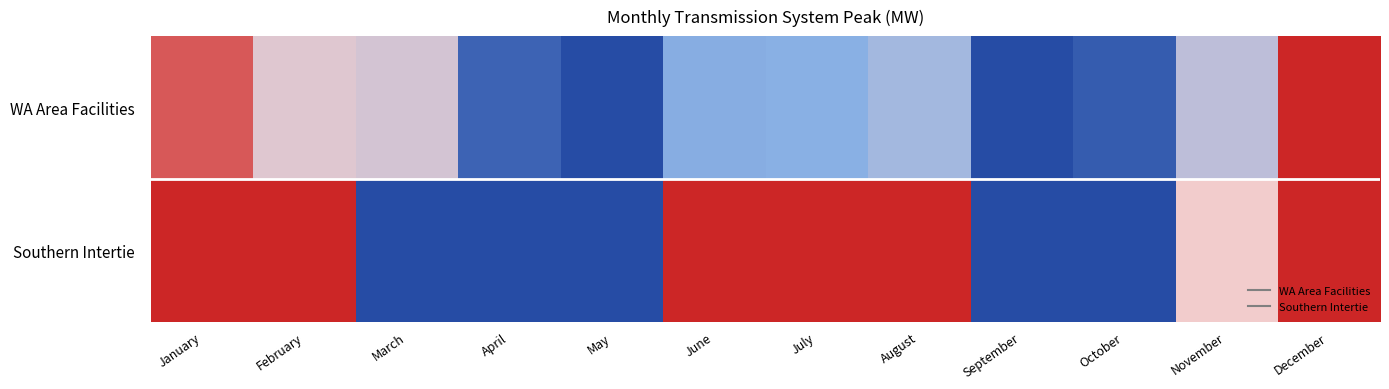

At January, list the series in order from smallest to largest.

WA Area Facilities, Southern Intertie